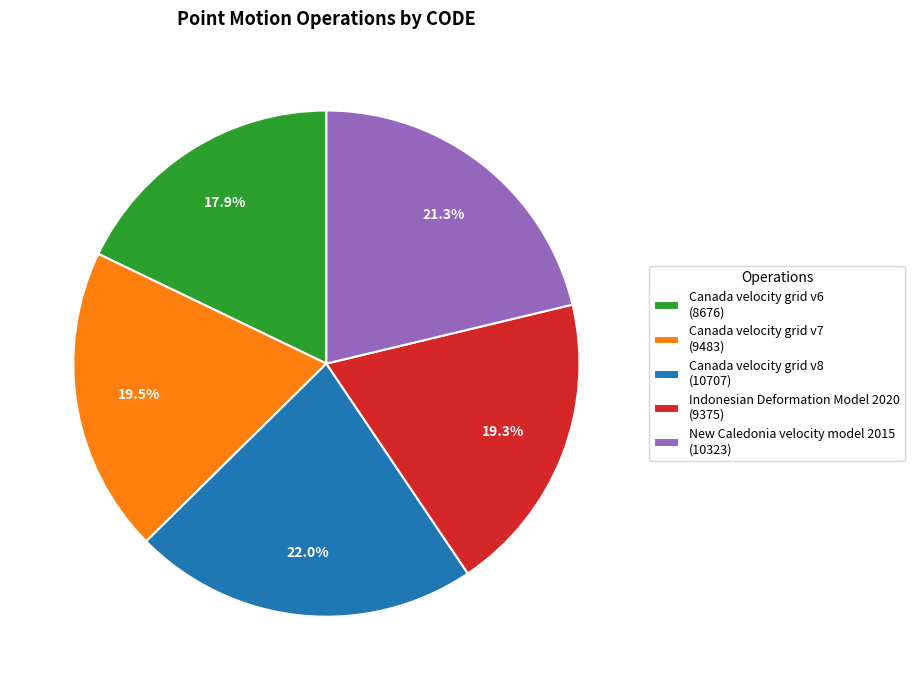

What is the smallest slice in the pie chart?

Canada velocity grid v6